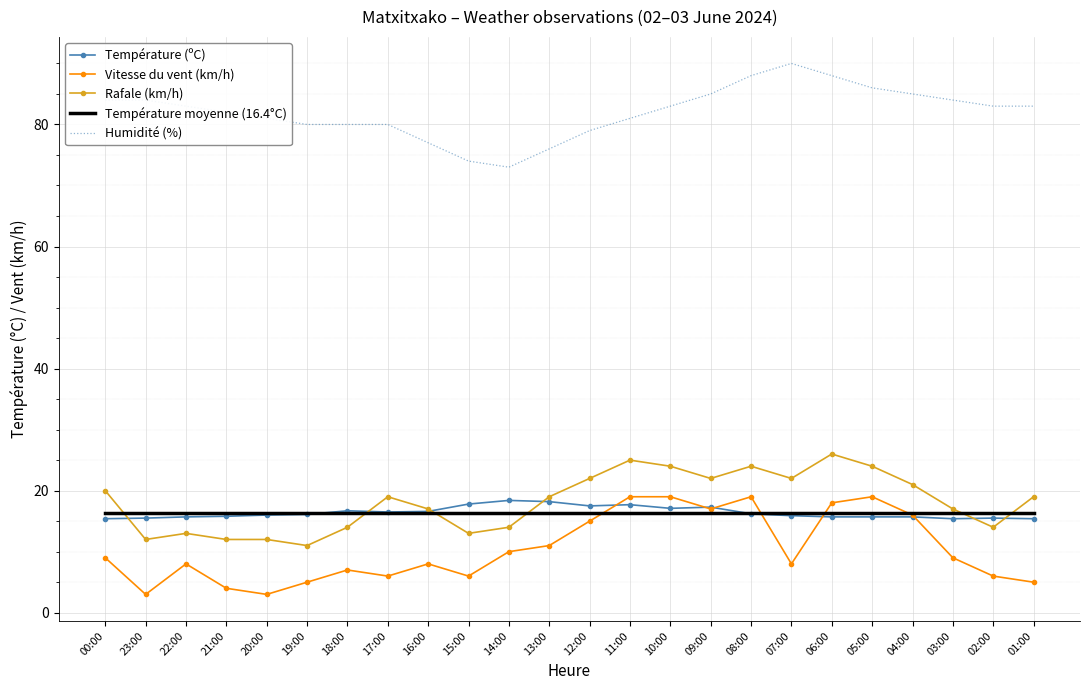

What is the maximum value for Température moyenne (16.4°C)?

16.4